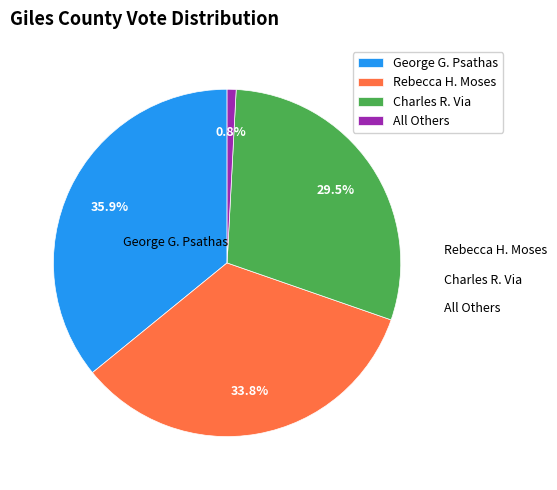

What percentage do Rebecca H. Moses and Charles R. Via together represent?

63.3%